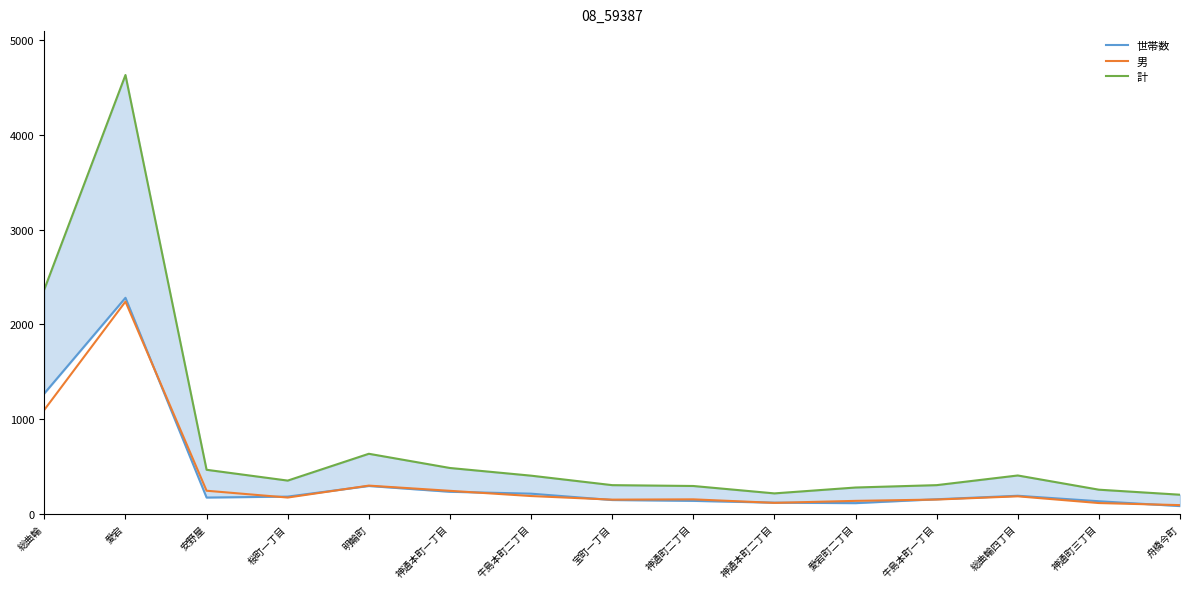

True or false: 世帯数 and 計 cross at least once.

False